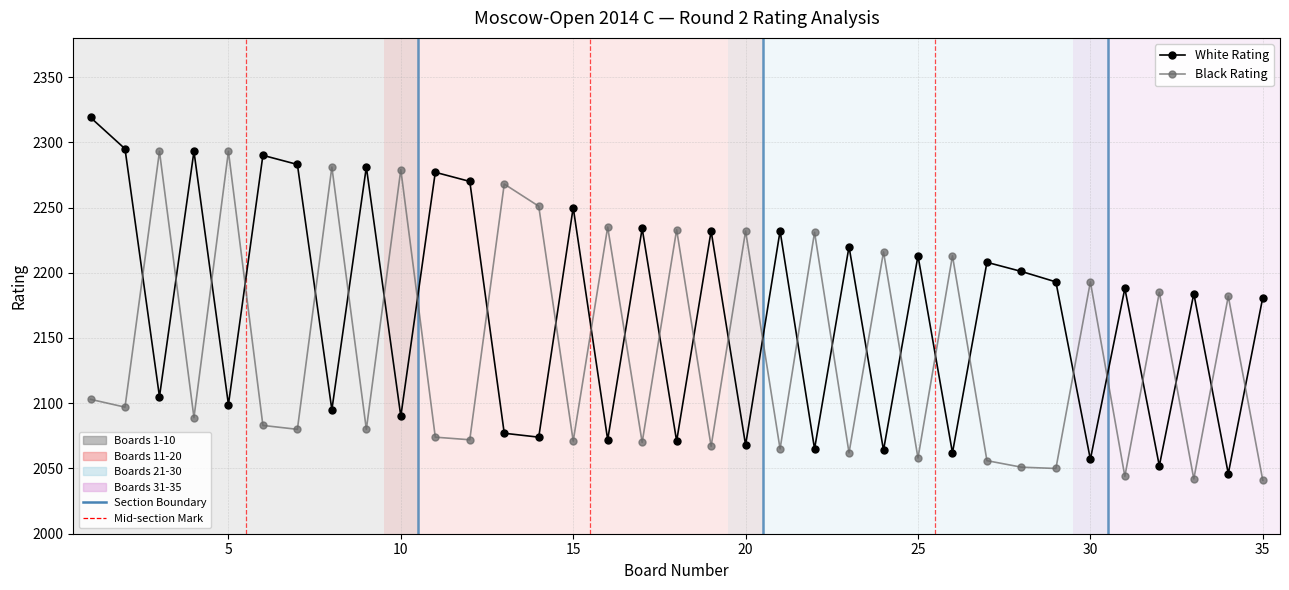

What is the greatest value displayed?

2319